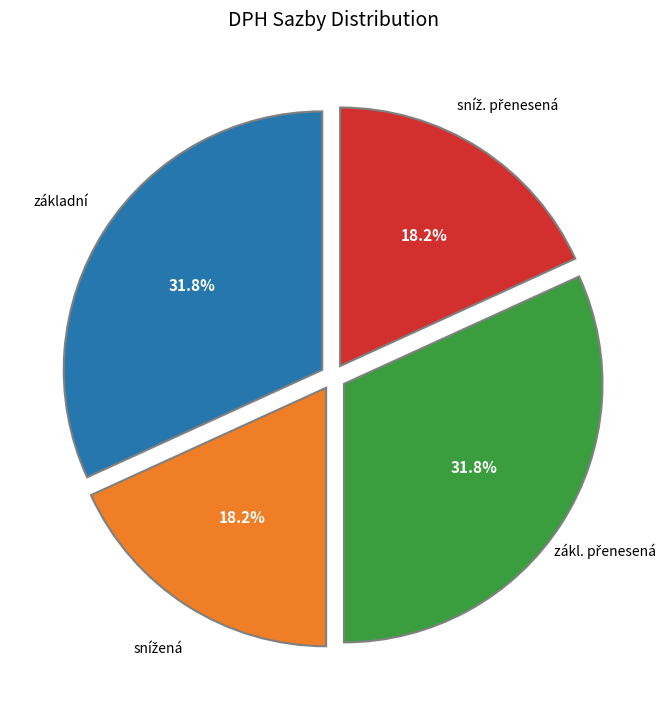

Does základní account for over 50% of the chart?

No